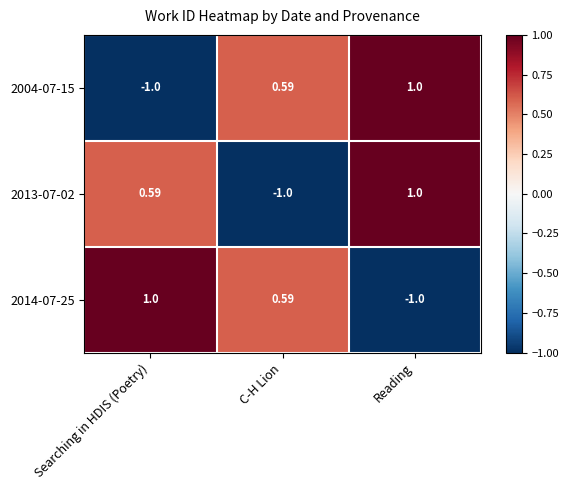

Which series changed the most between C-H Lion and Reading?

2013-07-02